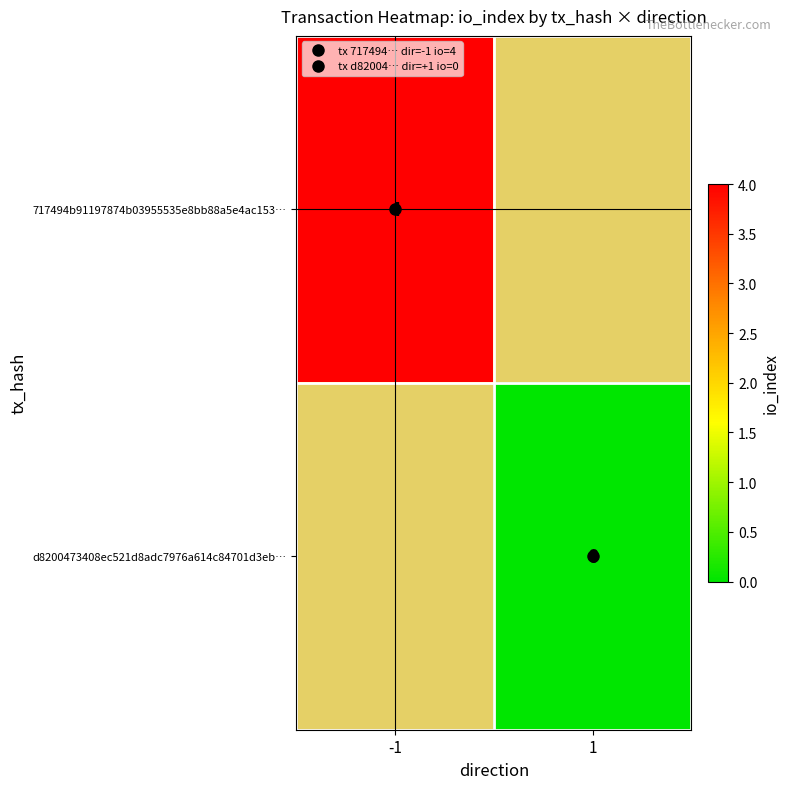

At 1, list the series in order from largest to smallest.

717494b91197874b03955535e8bb88a5e4ac153…, d8200473408ec521d8adc7976a614c84701d3eb…